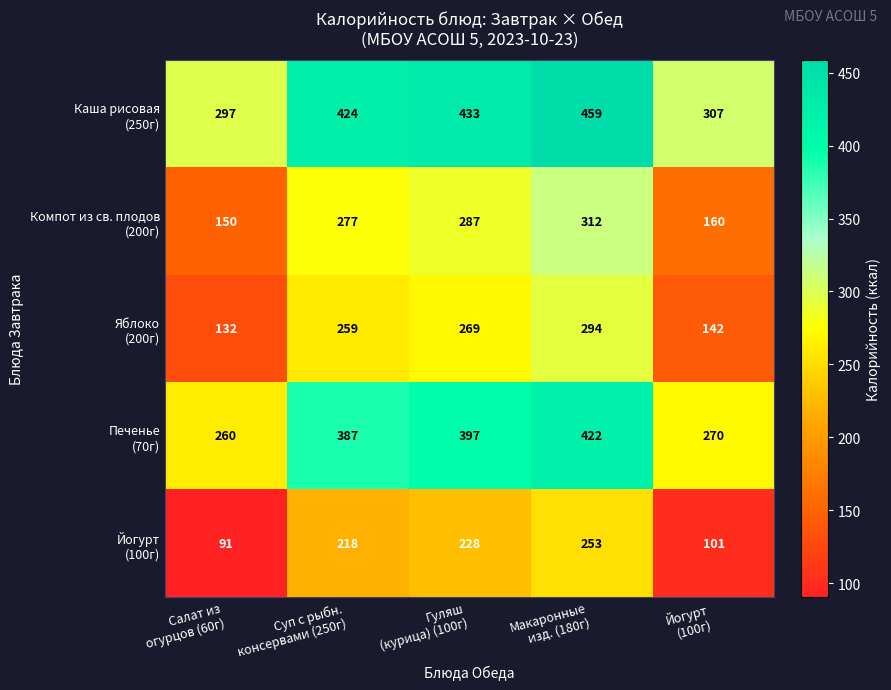

What is the spread (max minus min) of values at Гуляш
(курица) (100г)?

205